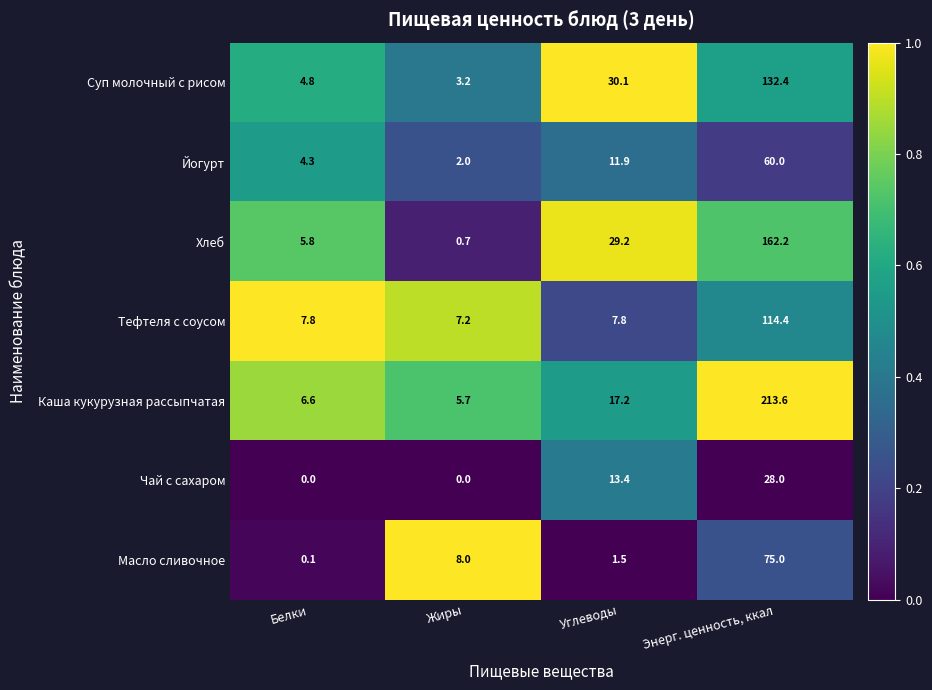

At which category is the sum across all series the highest?

Энерг. ценность, ккал